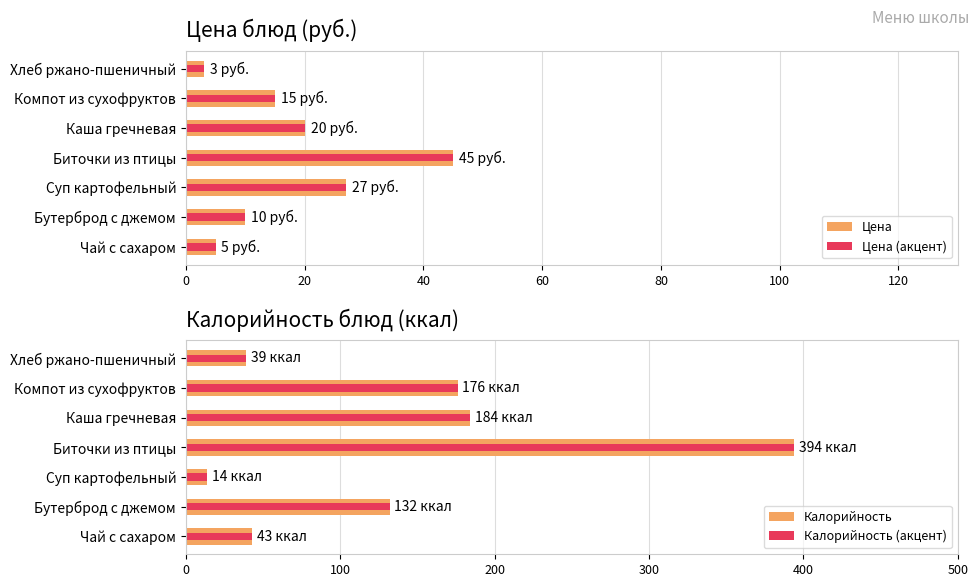

Between Суп картофельный and Компот из сухофруктов, which is larger?

Суп картофельный